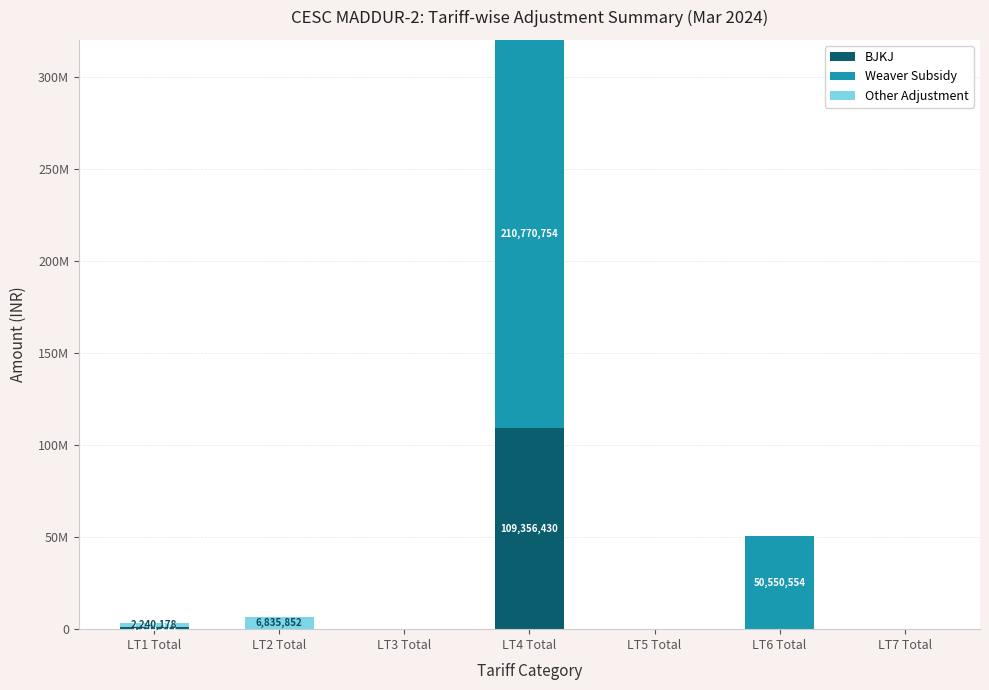

Which series changed the most between LT1 Total and LT5 Total?

Other Adjustment